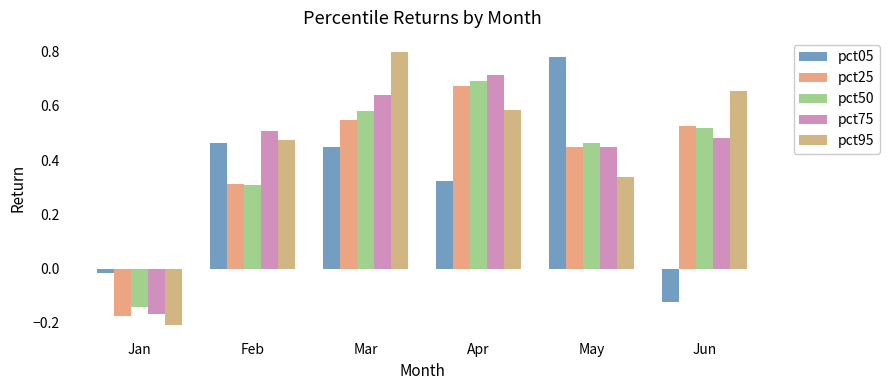

What is the value of the pct50 bar at the 4th from the left?

0.7